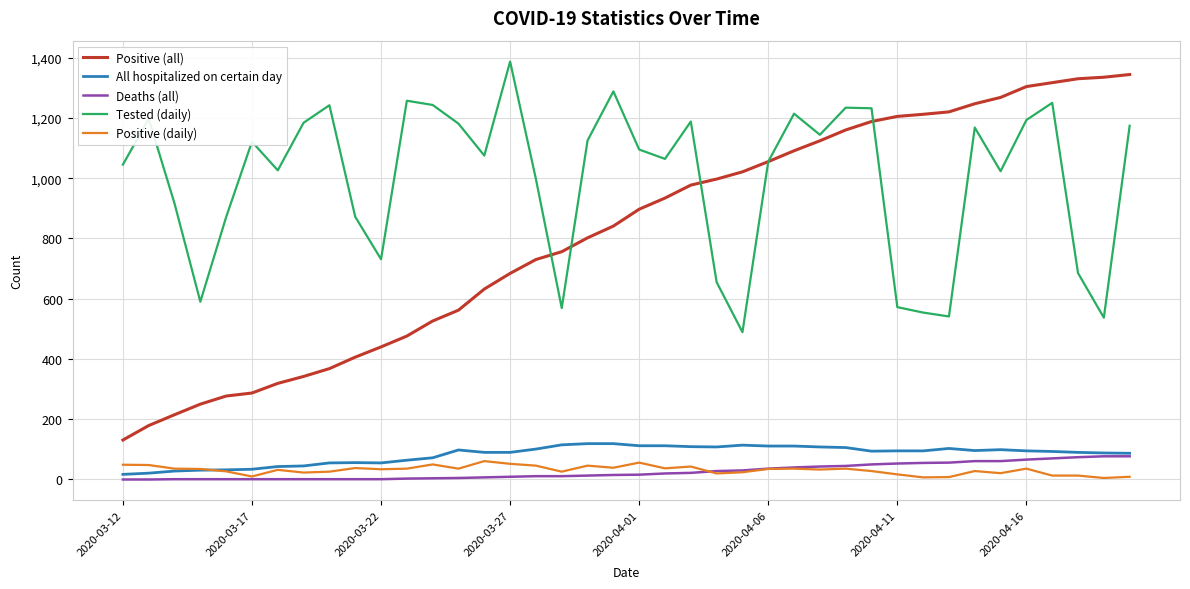

Which series has the largest range (max minus min)?

Positive (all)